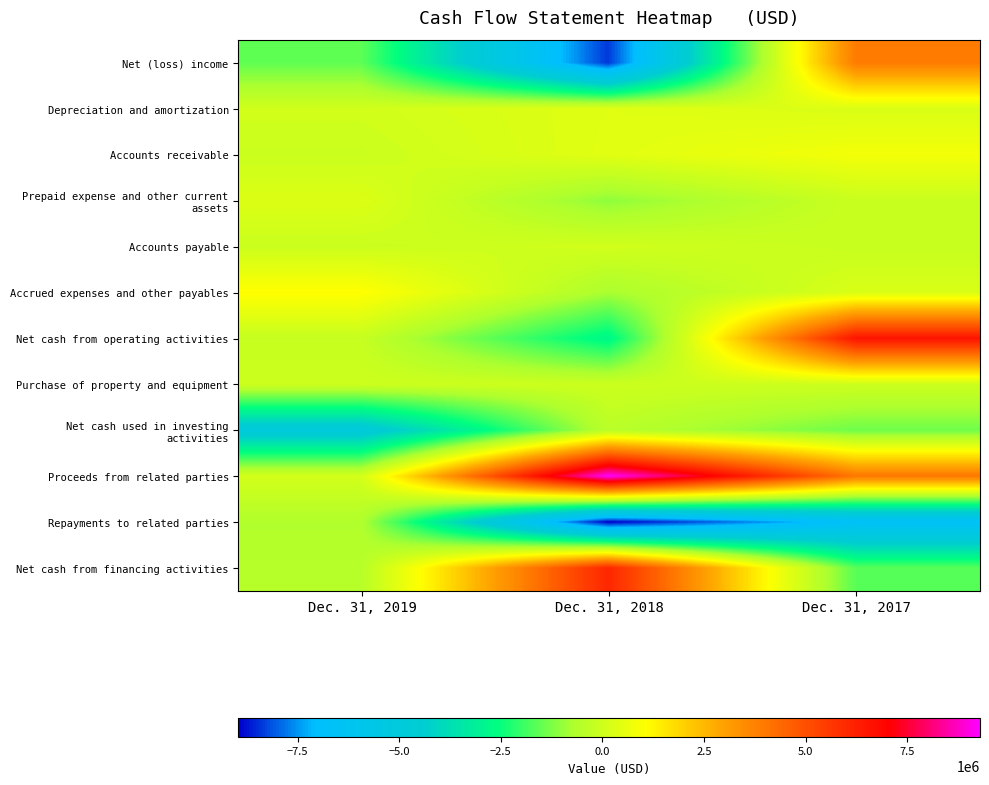

Which series has the widest spread of values?

Net (loss) income